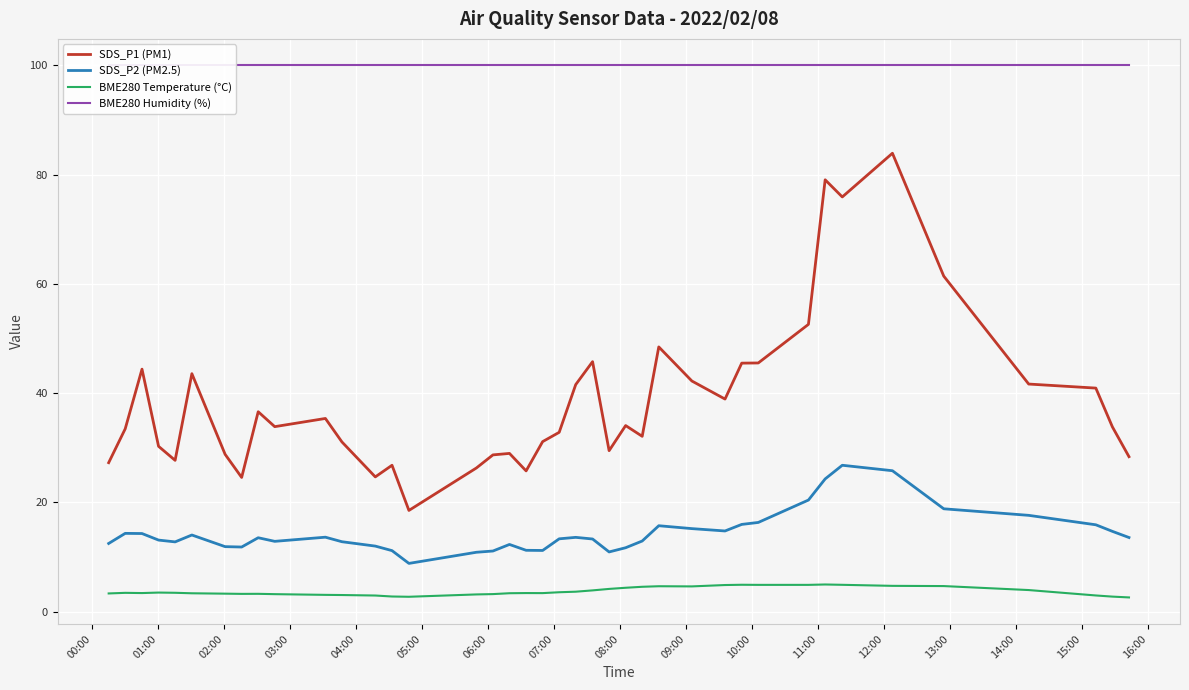

How many lines are shown in the chart?

4